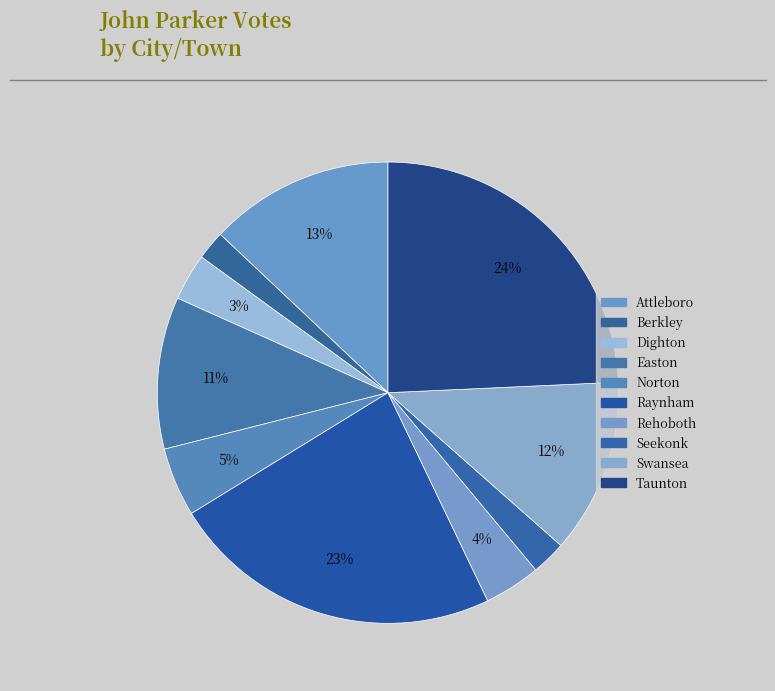

What portion of the pie excludes Attleboro?

87.0%